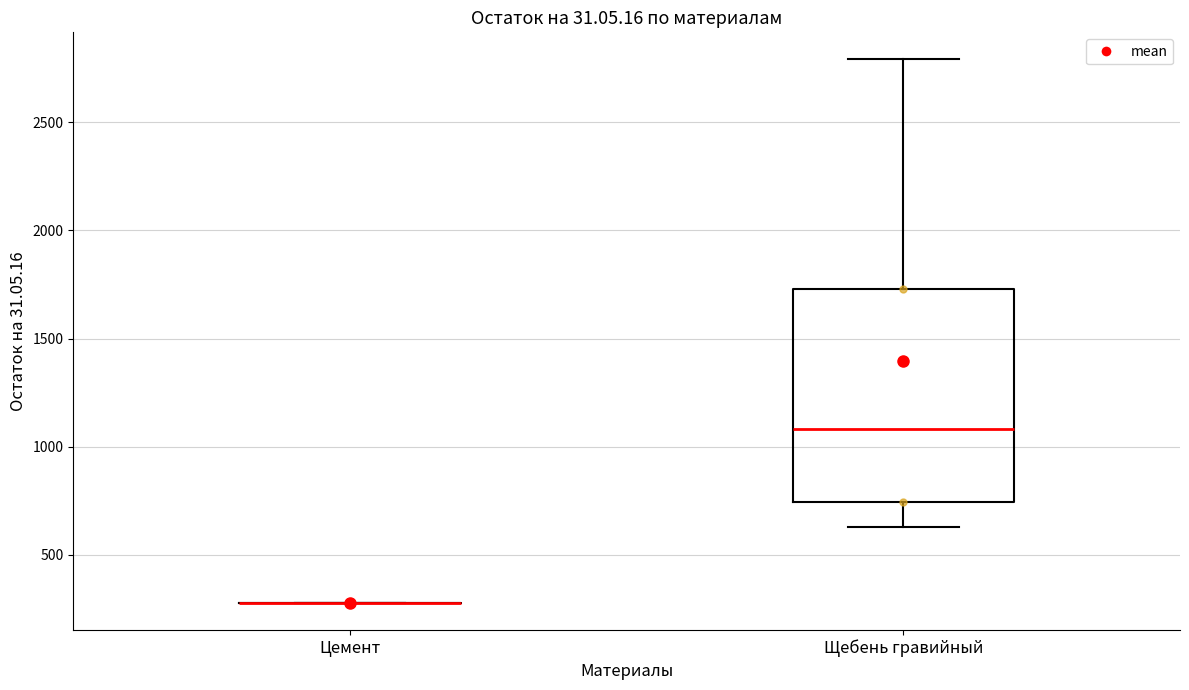

Comparing the boxes themselves (not the whiskers), which one is the tallest?

Щебень гравийный